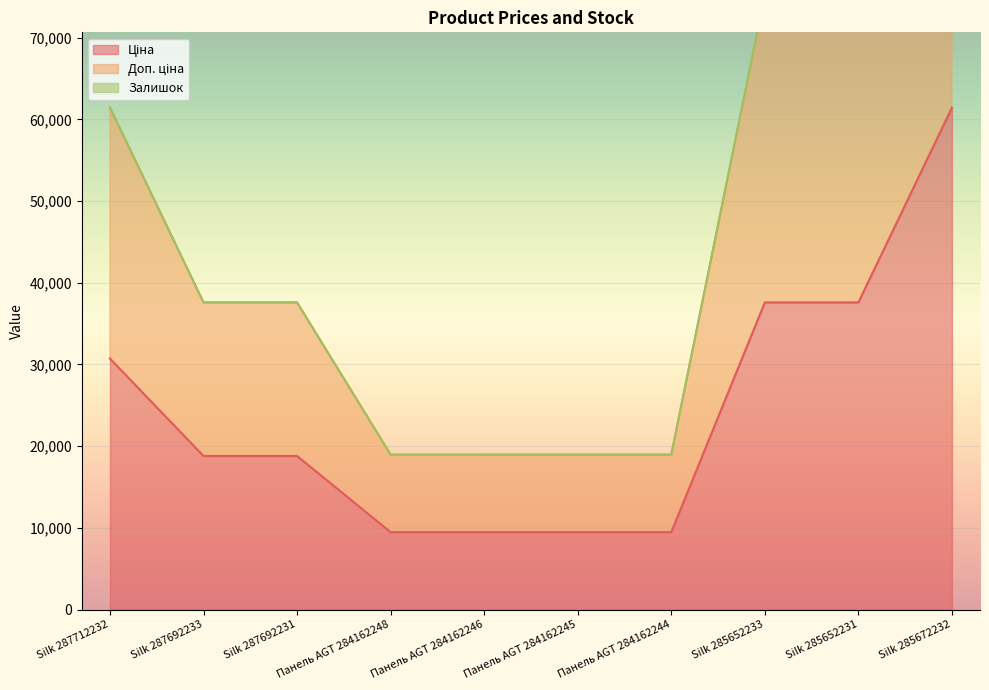

Where is Доп. ціна nearest to the value 70914?

Silk 285652233